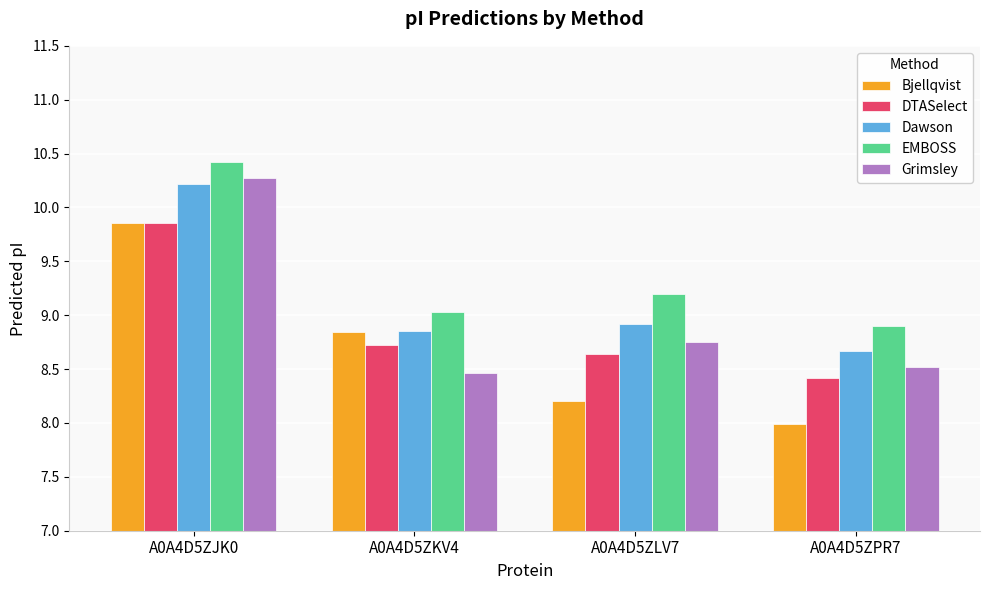

What is the difference between the Dawson values at A0A4D5ZKV4 and A0A4D5ZJK0?

1.4